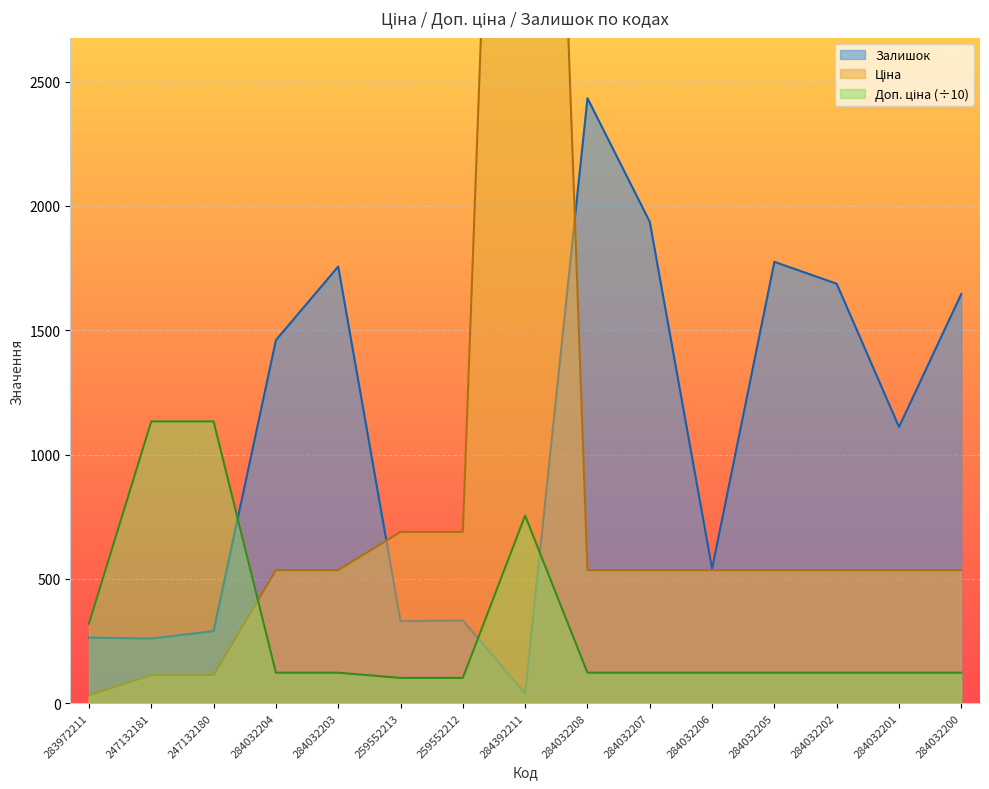

What position from the left is 284032203?

5